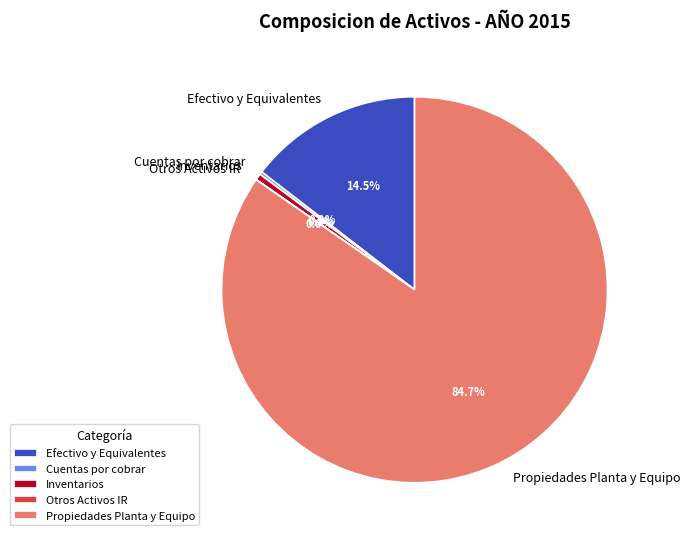

Approximately how many times larger is the value at Propiedades Planta y Equipo compared to Inventarios?

157.1